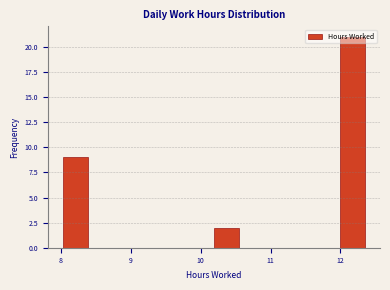

Around what value on the x-axis is the tallest bar? Give the approximate position of its centre, as read against the axis.

12.2